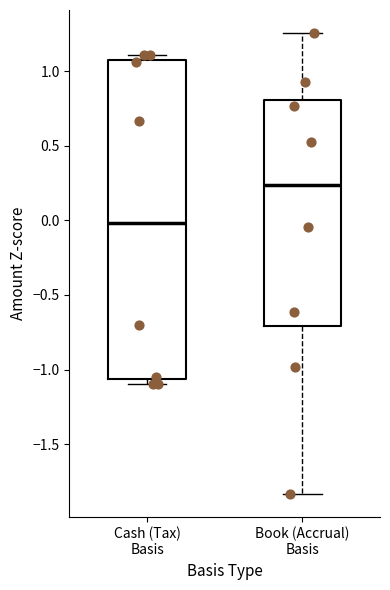

Reading left to right, read every box against the y-axis: the position of its median line, the range the box covers, and the ends of its whiskers. The values are not printed on the chart, so give them approximately, as read against the axis.

Cash (Tax) Basis: median 0.00, box -1.05 to 1.05, whiskers -1.10 to 1.10
Book (Accrual) Basis: median 0.25, box -0.70 to 0.80, whiskers -1.85 to 1.25